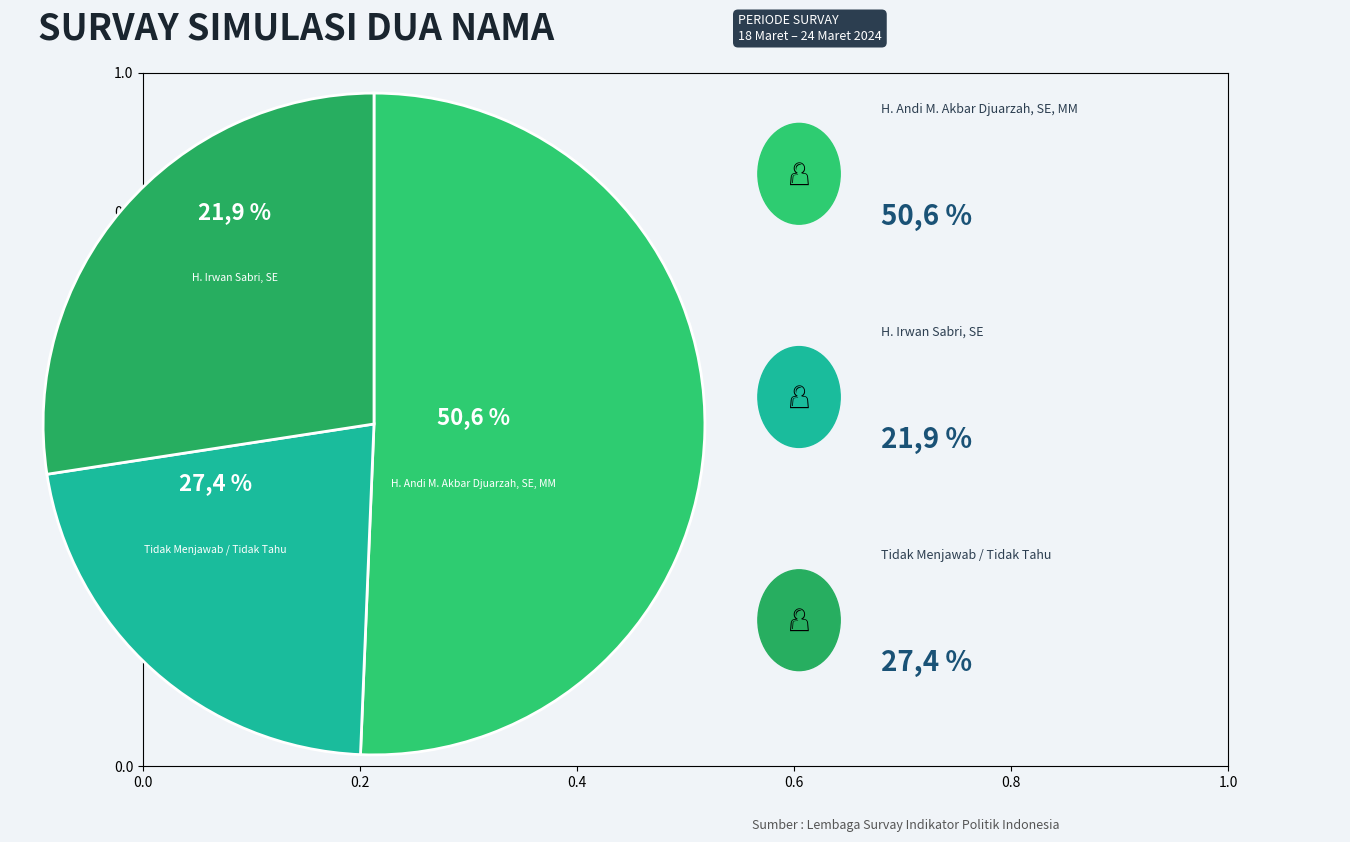

Is there a majority slice in this chart?

No